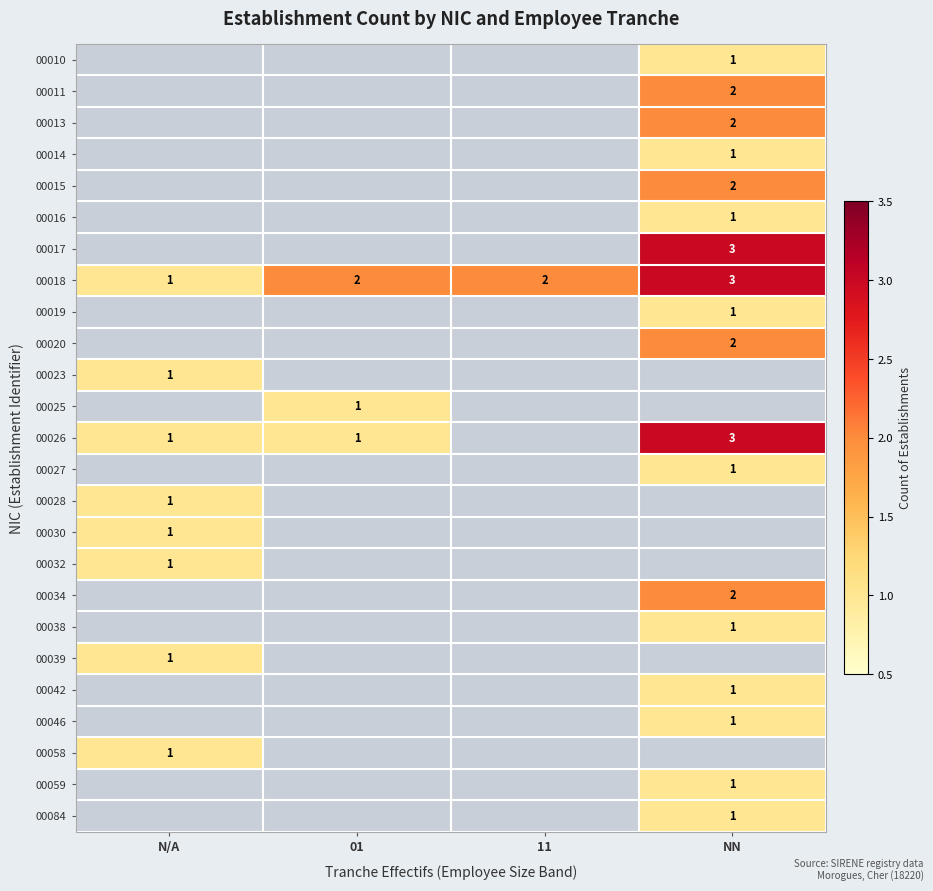

Is it true that 00026 equals 3 at NN?

True